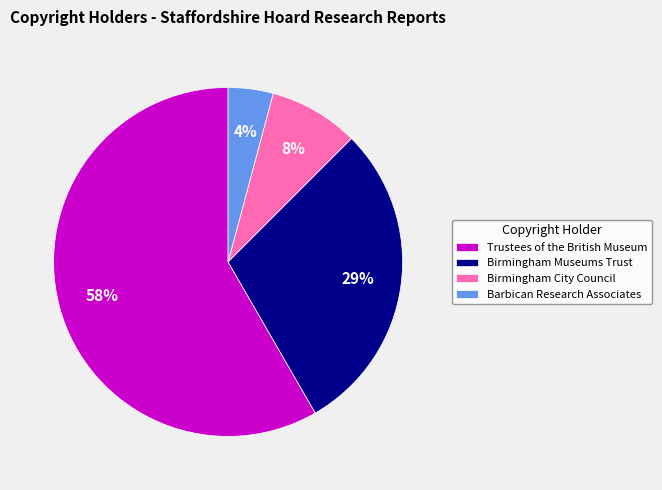

To the nearest percent, what is the difference between the Barbican Research Associates and Birmingham Museums Trust slice percentages?

25%